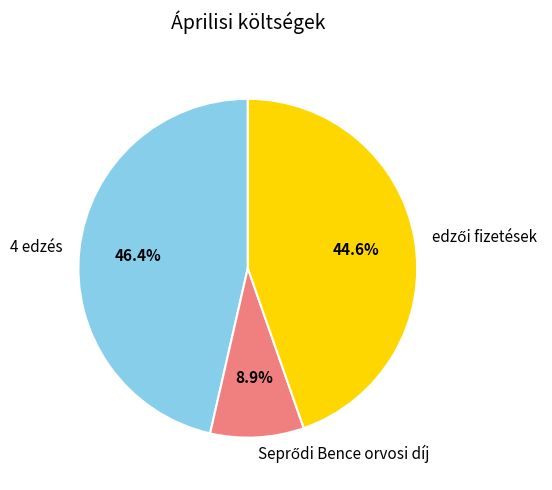

How many slices are in this pie chart?

3